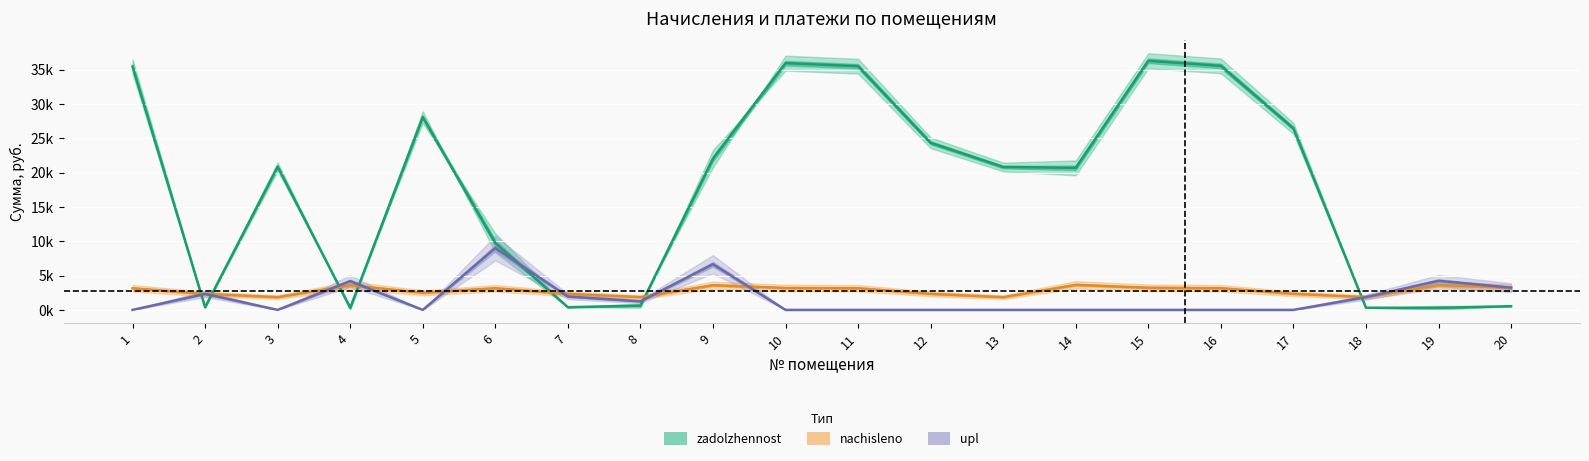

What is the value of the upl point at the 19th from the left?

4.2